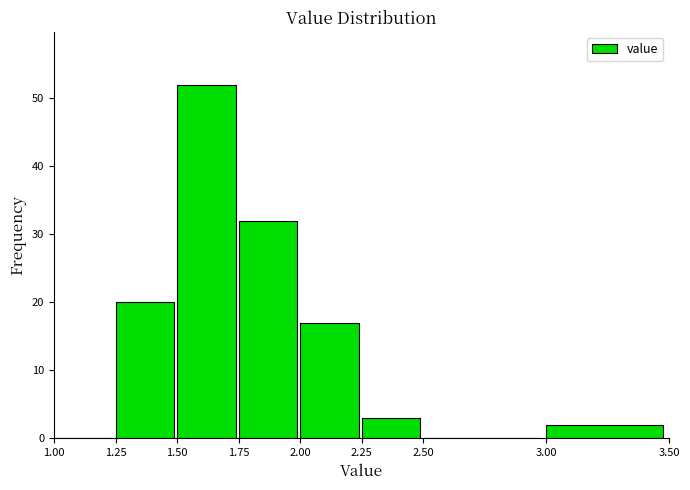

Reading left to right, list every bar in this chart as the range it spans on the x-axis followed by its height. The values are not printed on the chart, so give them approximately, as read against the axis.

1.00 to 1.25: 0
1.25 to 1.50: 20
1.50 to 1.75: 52
1.75 to 2.00: 32
2.00 to 2.25: 17
2.25 to 2.50: 3
2.50 to 3.00: 0
3.00 to 3.50: 2